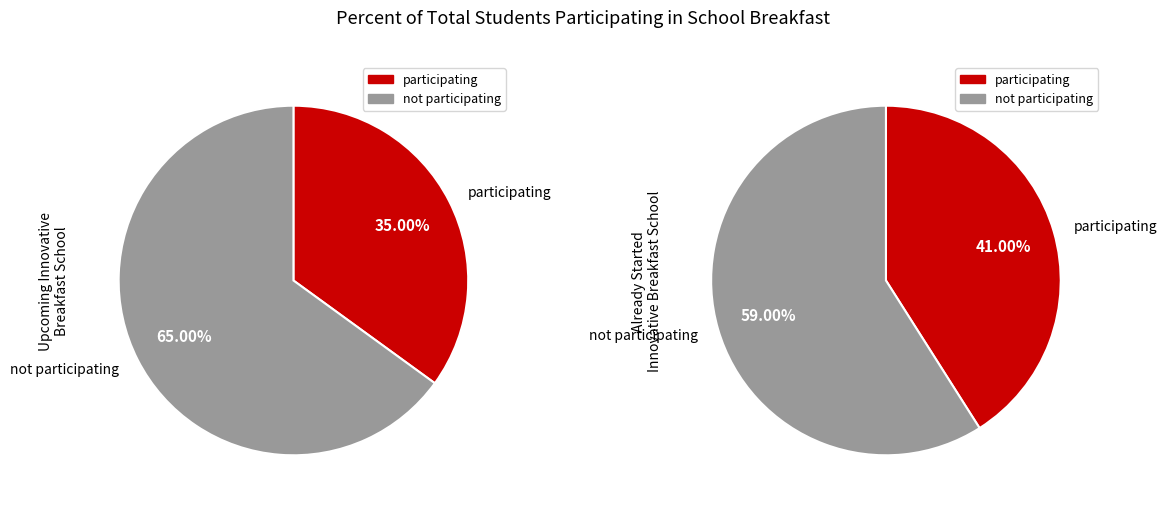

Is the sum of SAMPLE SCHOOL - ALREADY STARTED INNOVATIVE BREAKFAST and SAMPLE SCHOOL - UPCOMING INNOVATIVE BREAKFAST greater than half?

Yes